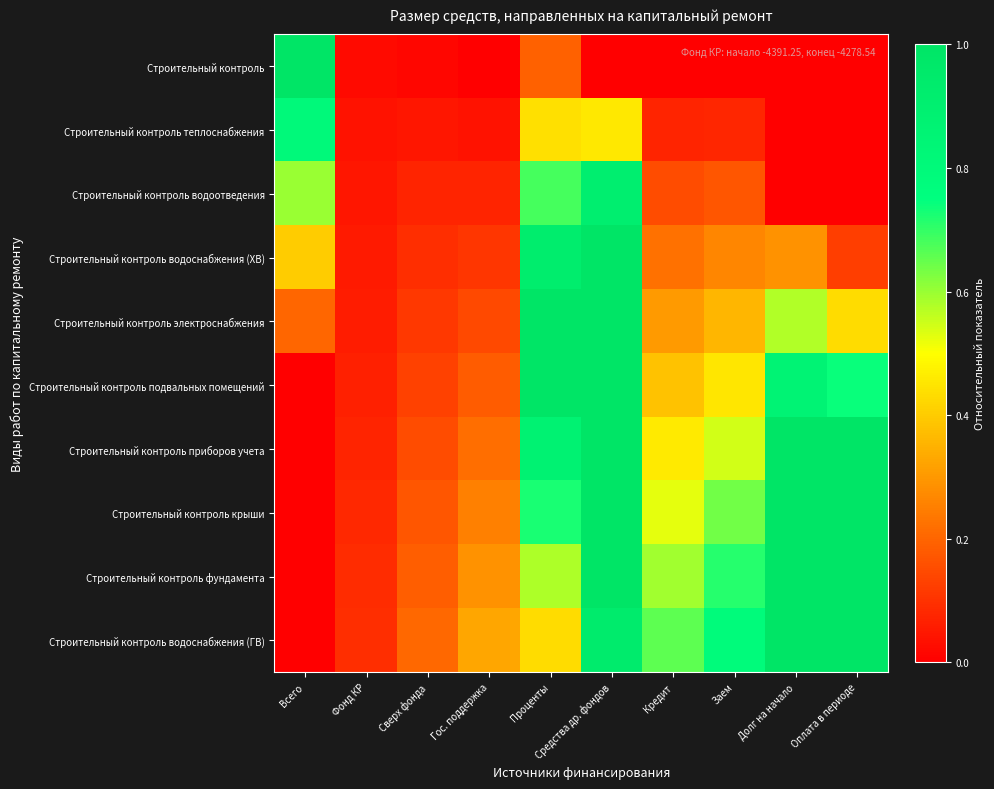

Which series has the largest total across all categories?

Строительный контроль фундамента